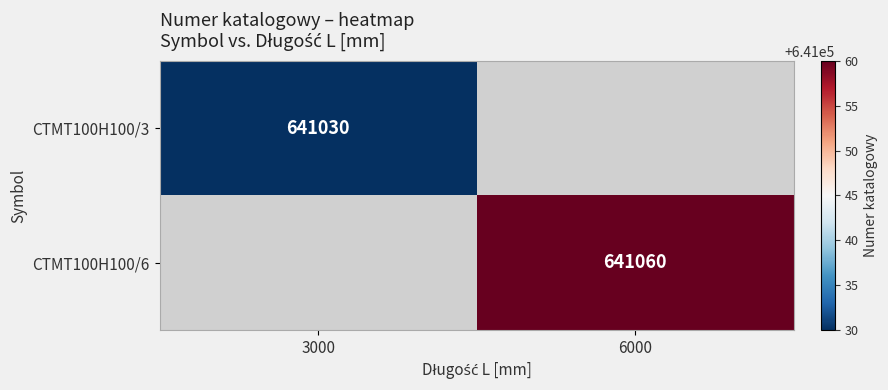

Is it true that CTMT100H100/3 equals 1117943 at 3000?

False